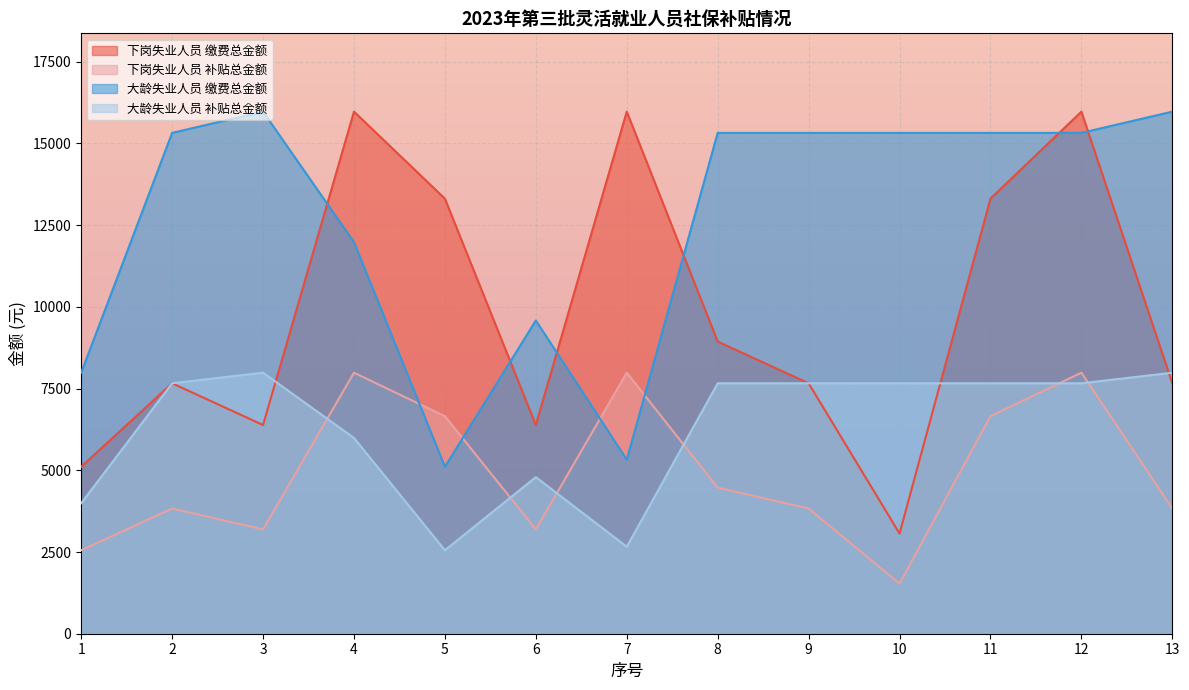

At which category does 大龄失业人员 补贴总金额 reach its first local valley?

5